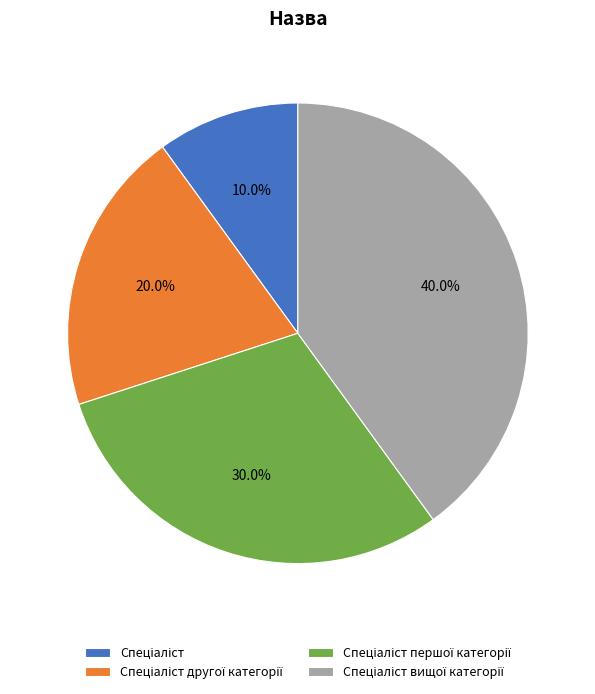

Is there a majority slice in this chart?

No